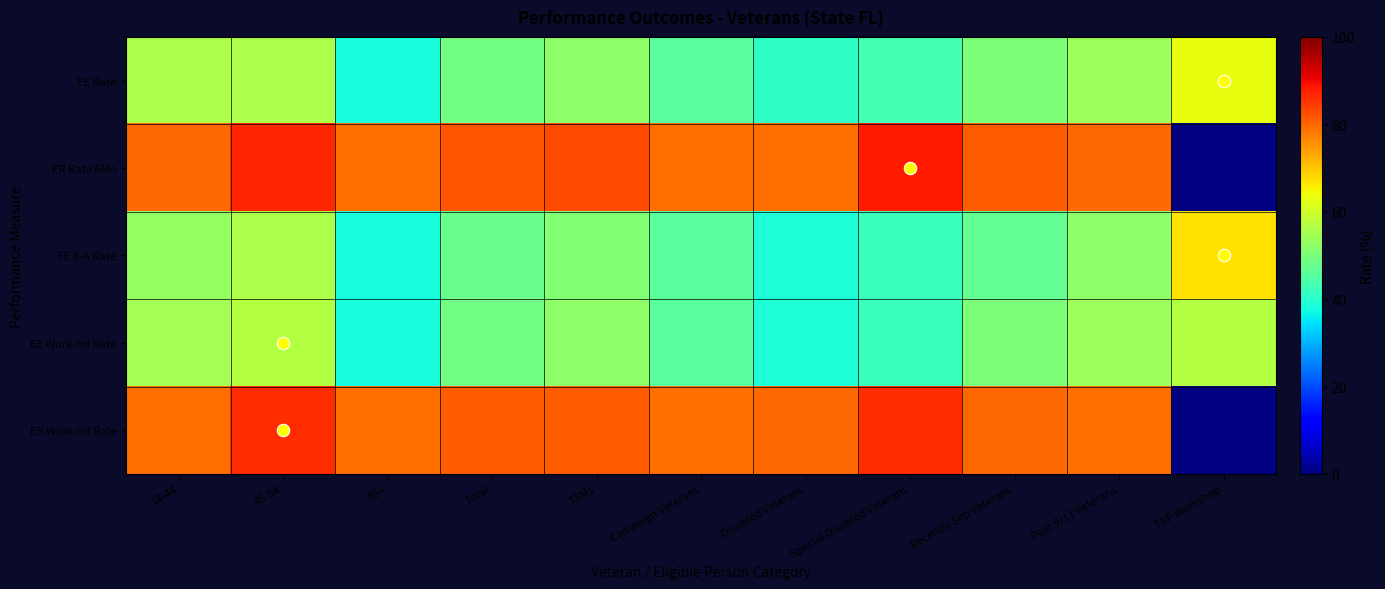

At which category is the sum across all series the highest?

45-54